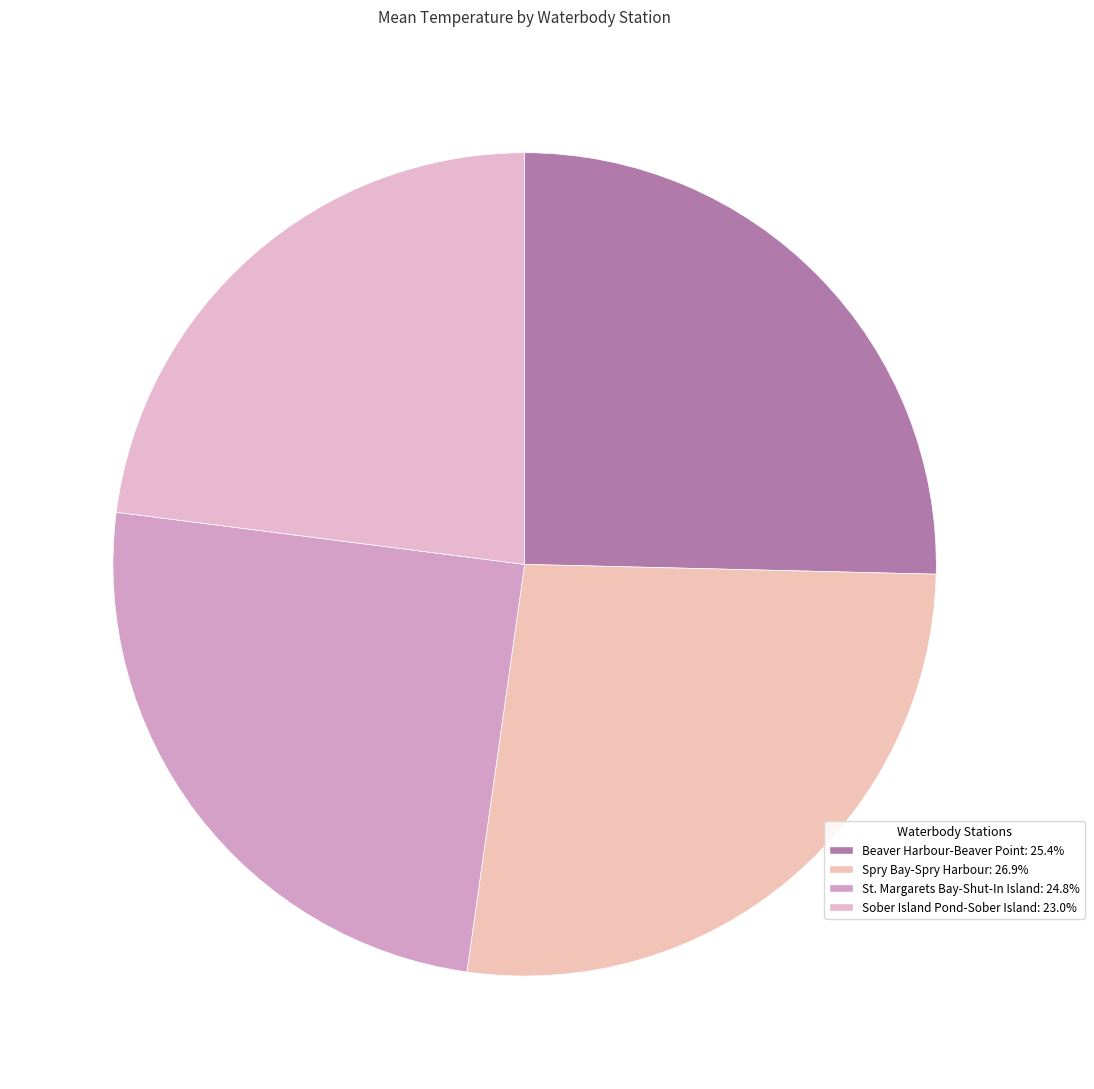

Which slice is the largest?

Spry Bay-Spry Harbour